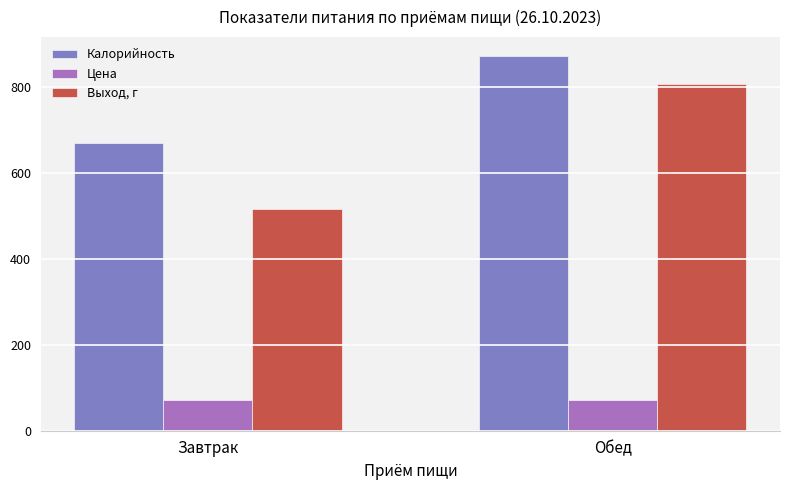

What is the difference between the highest and lowest values at Обед?

799.9